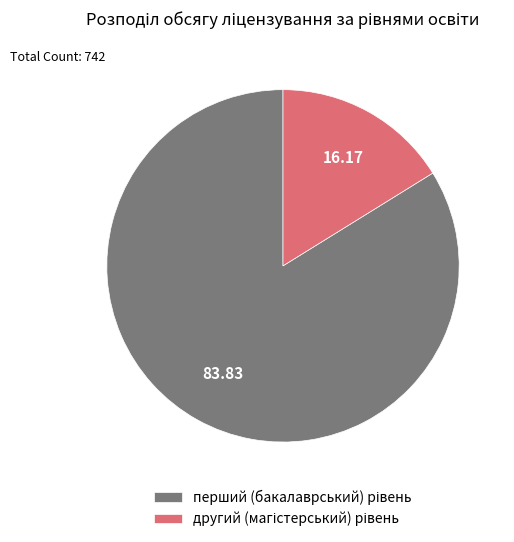

Is there any slice that represents more than half of the pie?

Yes